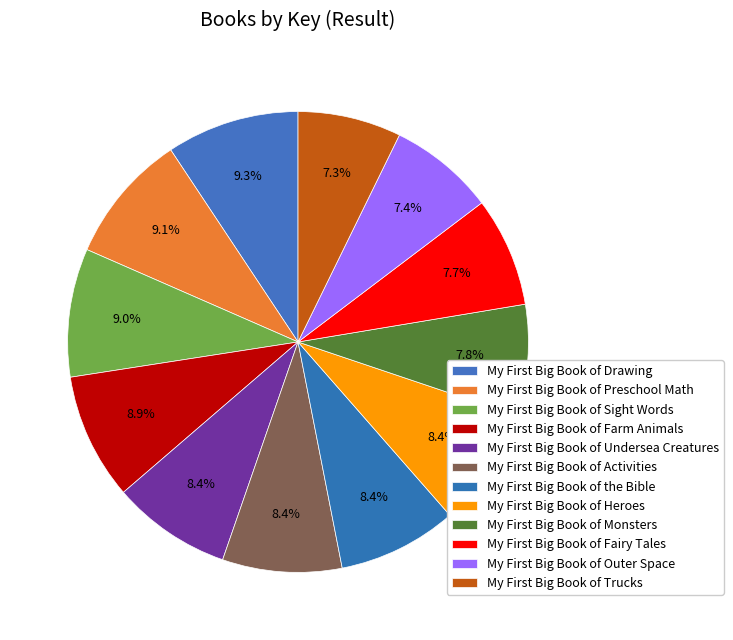

To the nearest percent, what is the average slice percentage?

8%